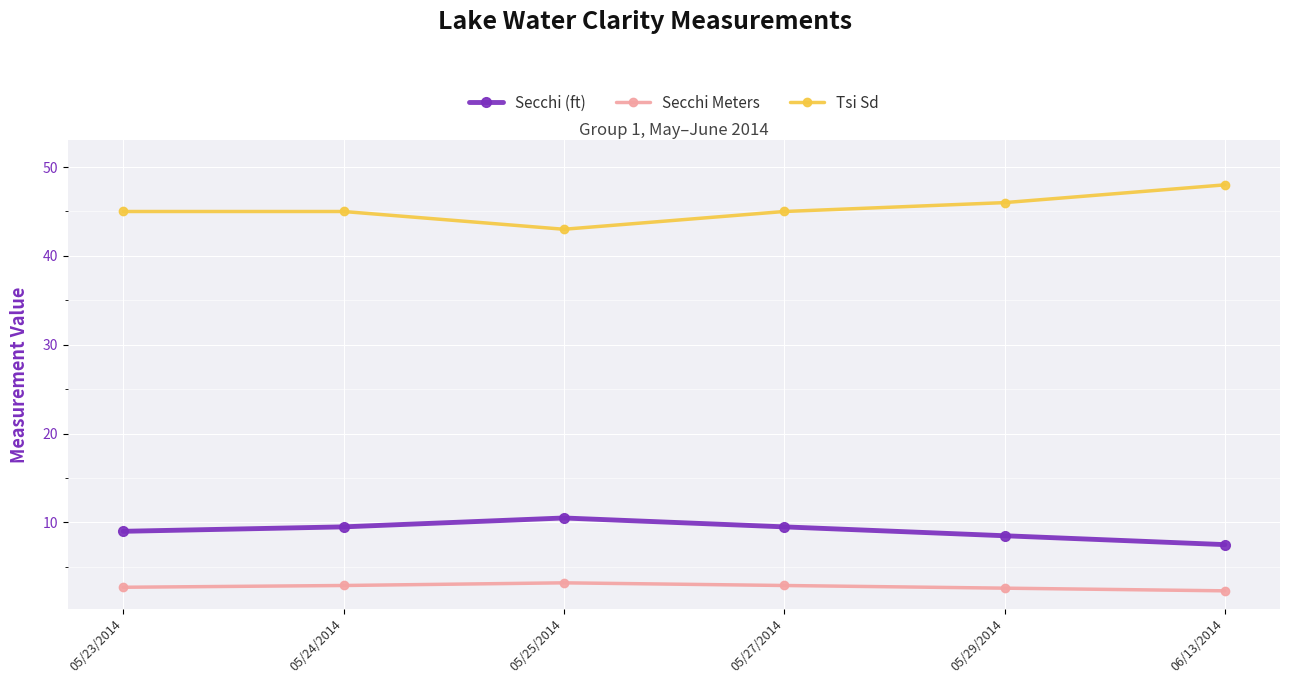

What is the difference between the second highest and minimum values in the Tsi Sd series?

3.0